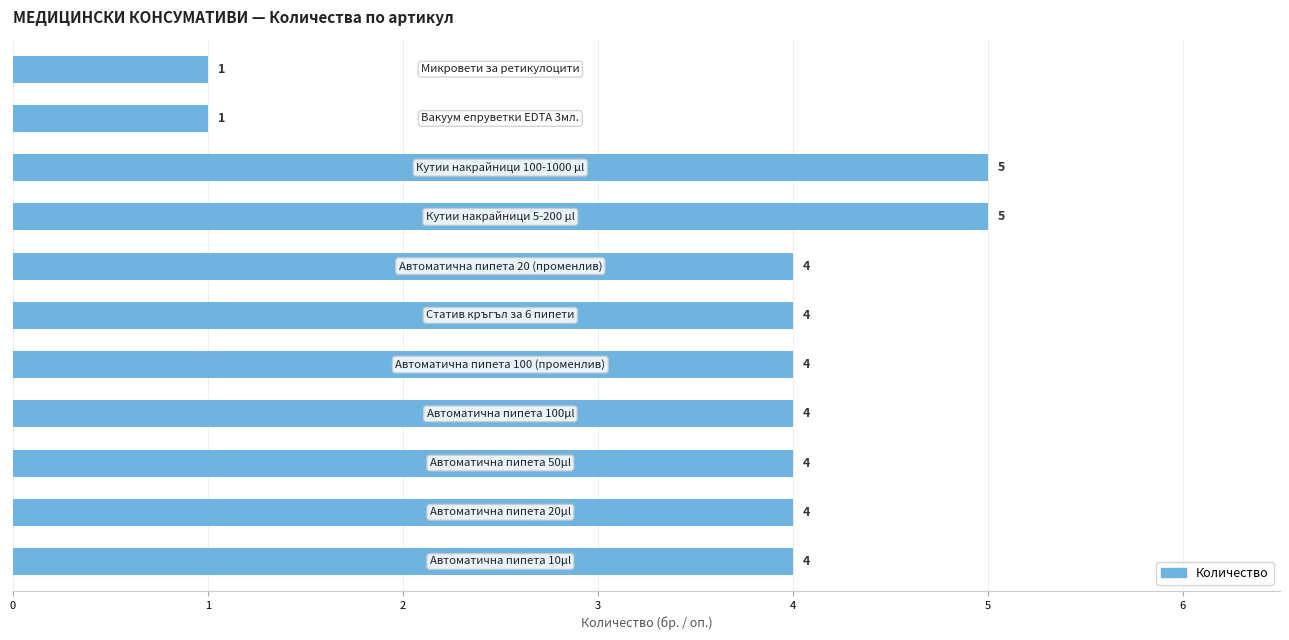

What is the difference between the maximum and minimum values?

4